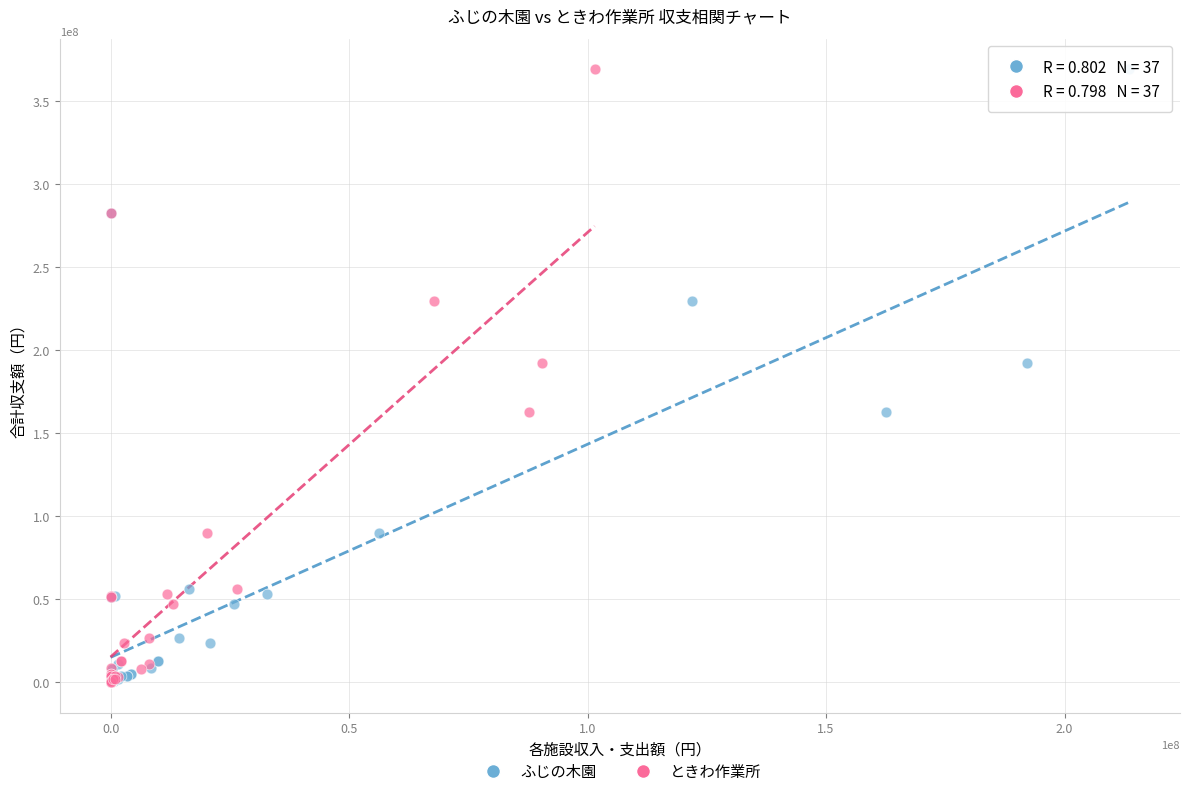

What are all the series names shown in the legend?

ふじの木園, ときわ作業所